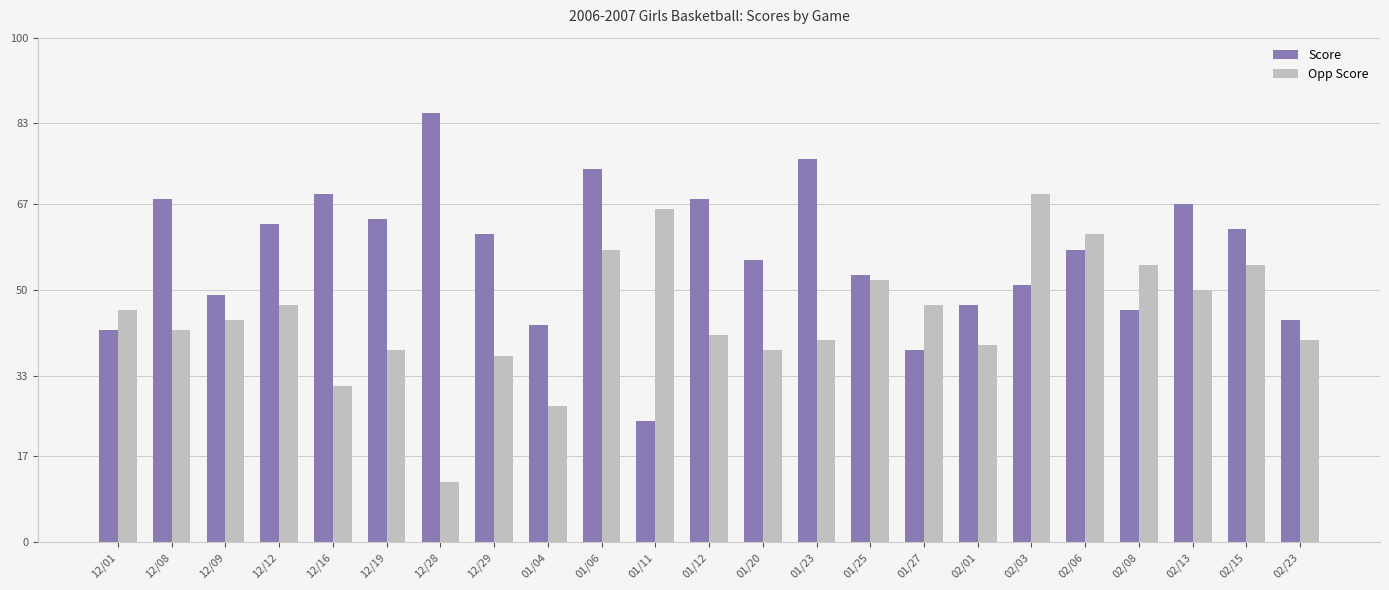

What is the lowest value of the Opp Score series?

12